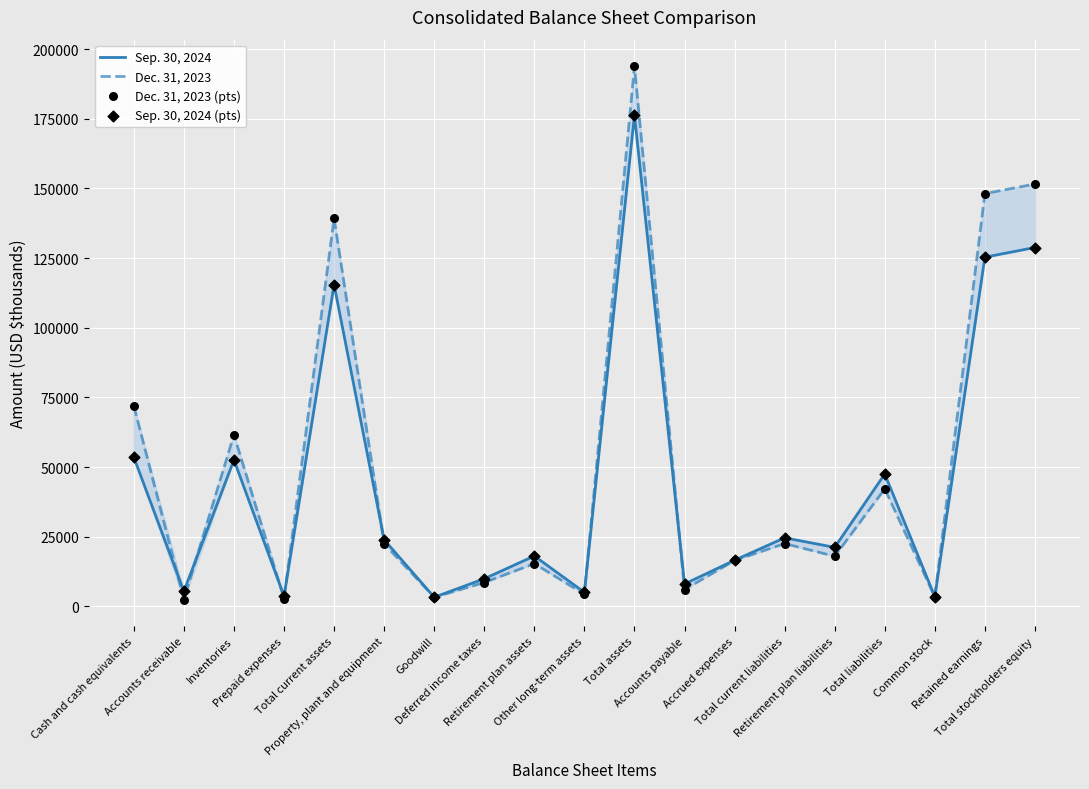

Which series has the largest total across all categories?

Dec. 31, 2023